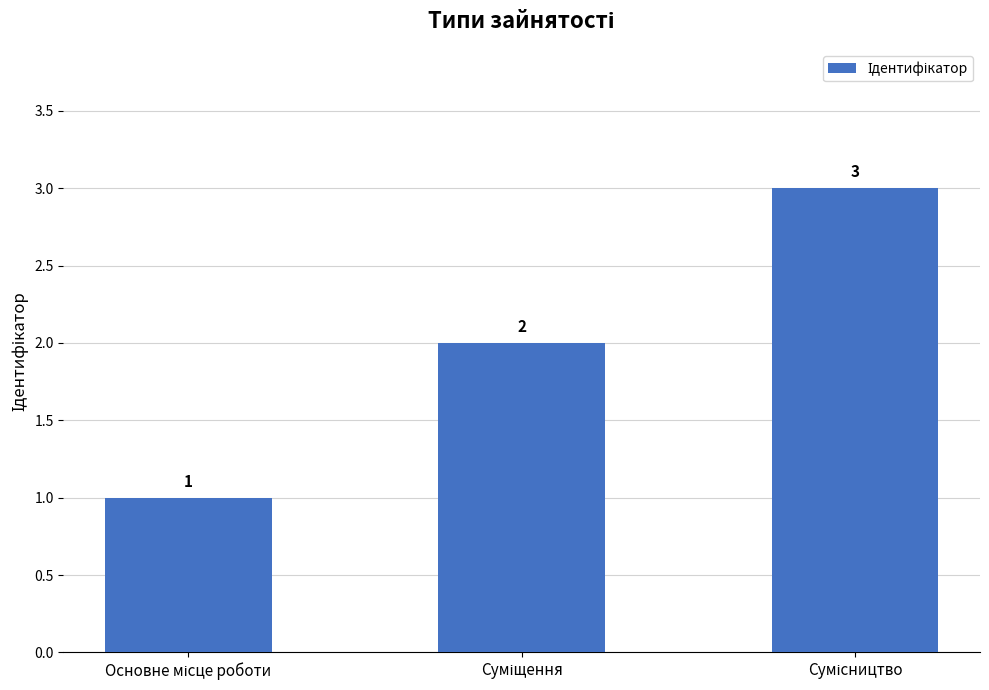

What is the greatest value displayed?

3